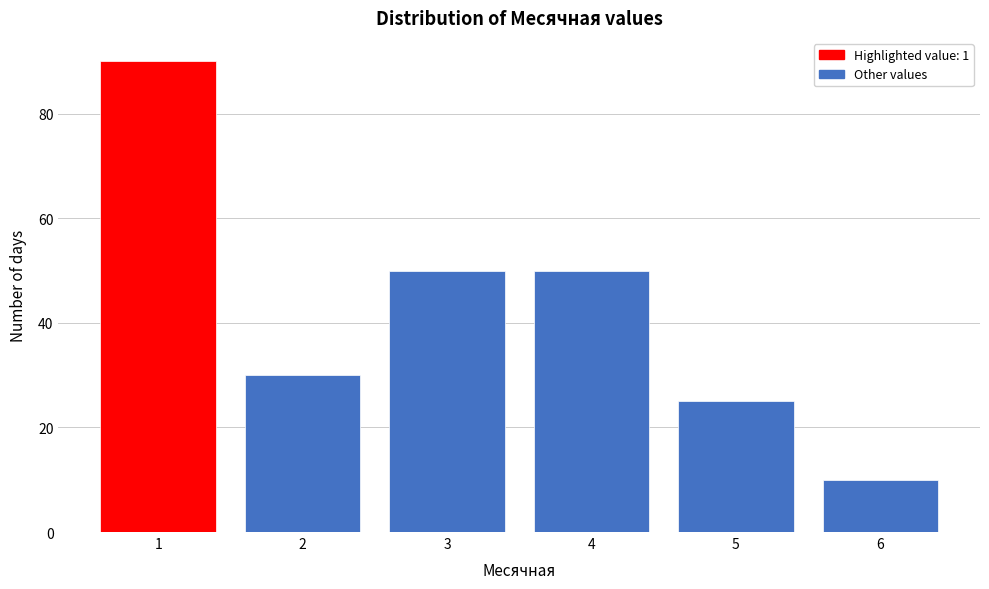

Reading left to right, extract all data points from this chart.

1=90	2=30	3=50	4=50	5=25	6=10